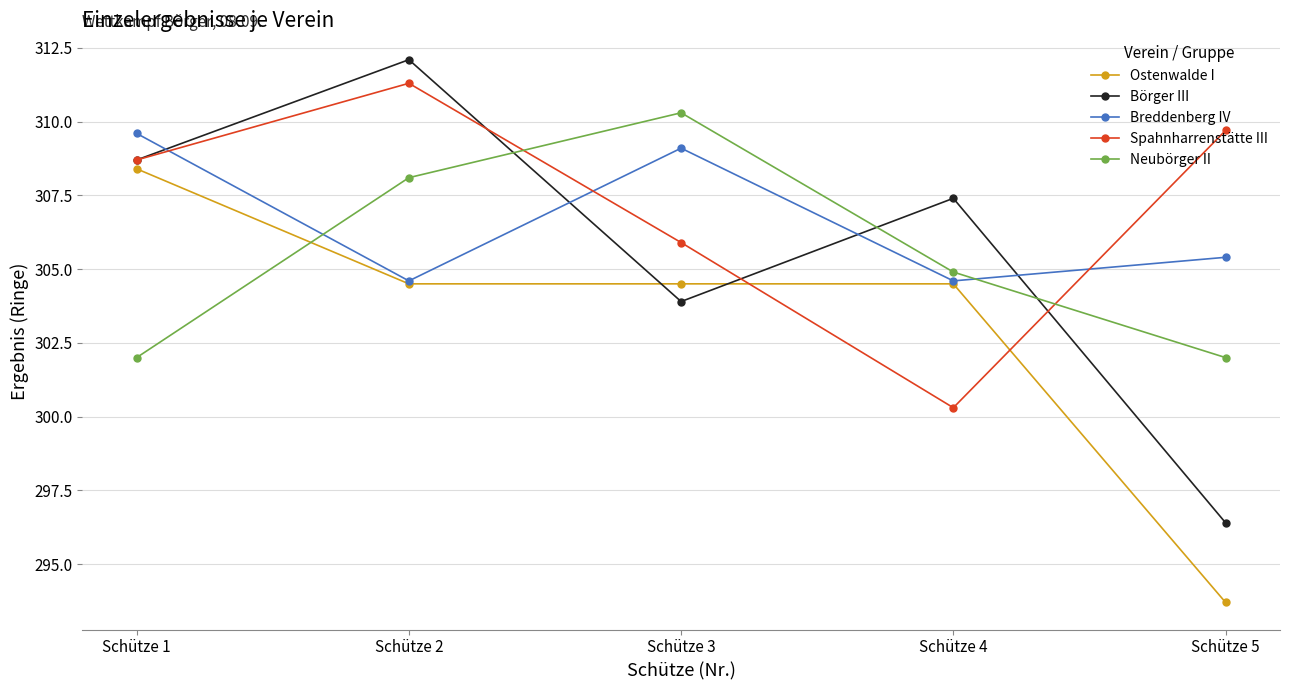

True or false: Börger III has more than 2 interior local peaks.

False